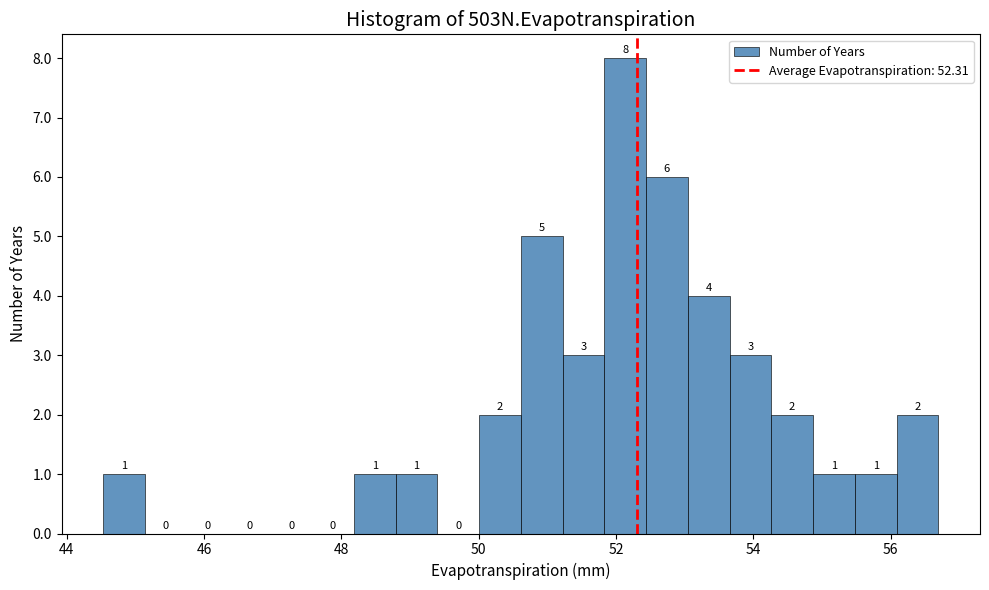

Around what value on the x-axis is the tallest bar? Give the approximate position of its centre, as read against the axis.

52.2